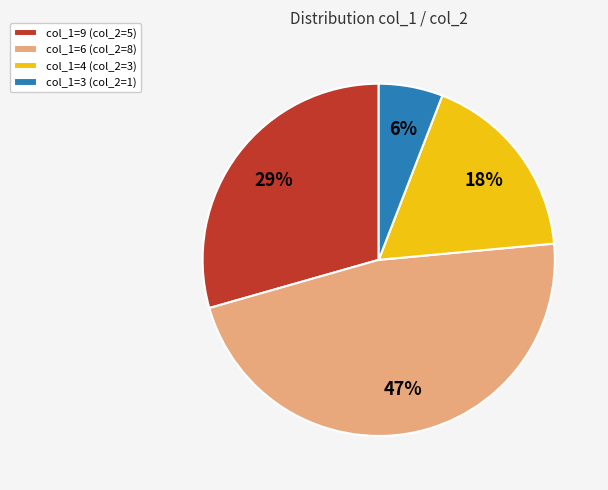

Count the number of slices in the pie.

4